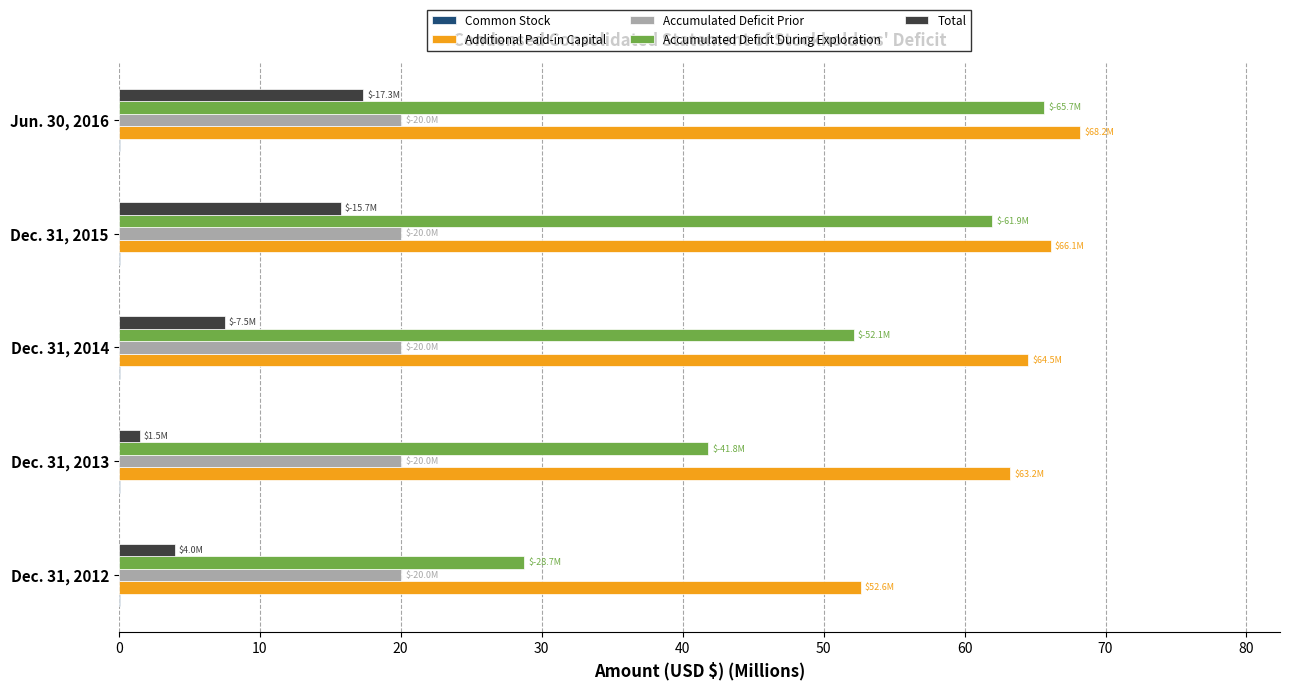

What is the maximum value shown in the chart?

68.2